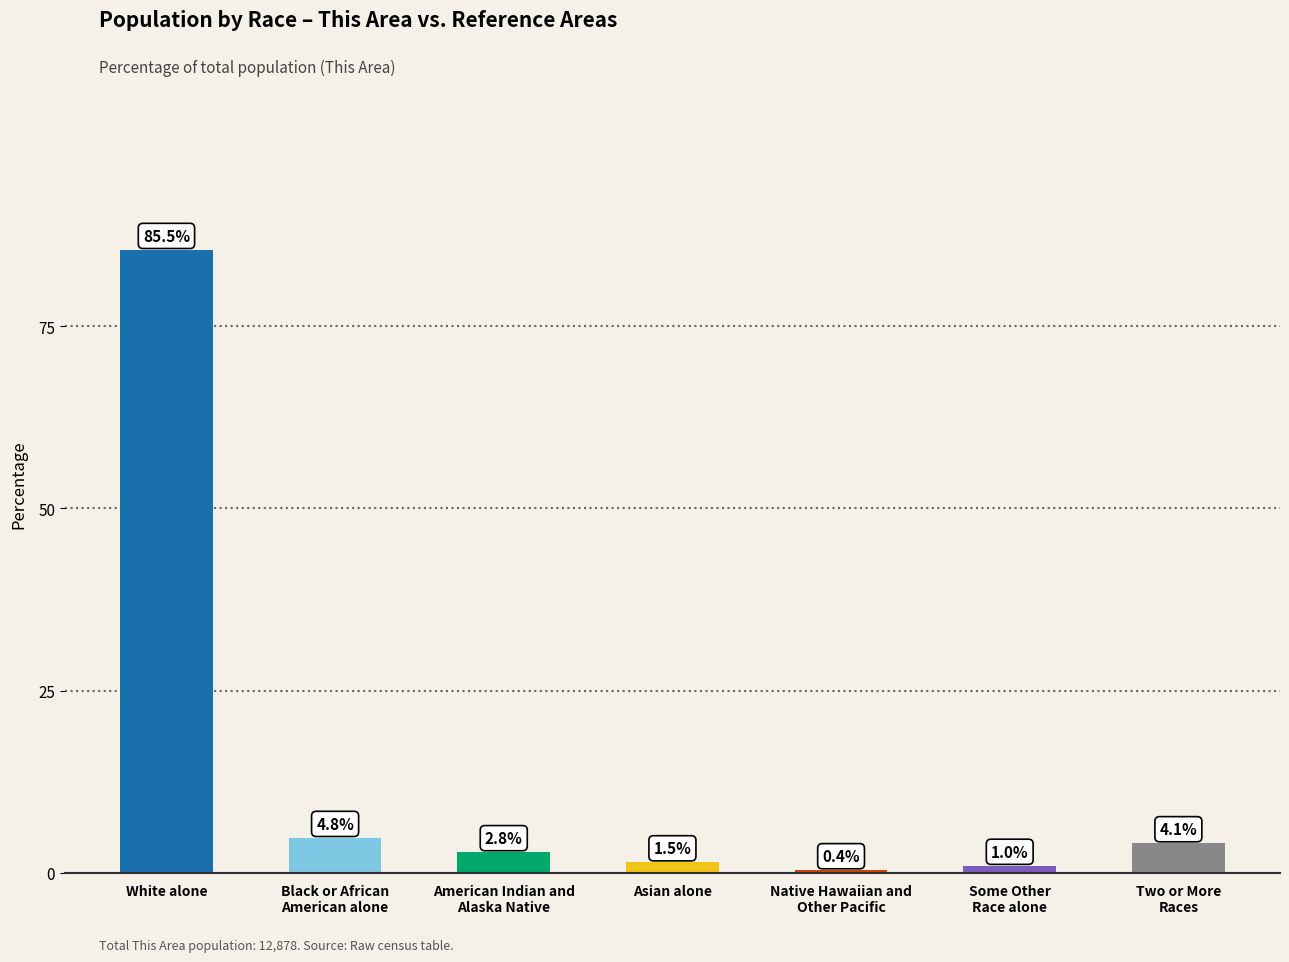

At which category does the chart reach its peak across all series?

White alone